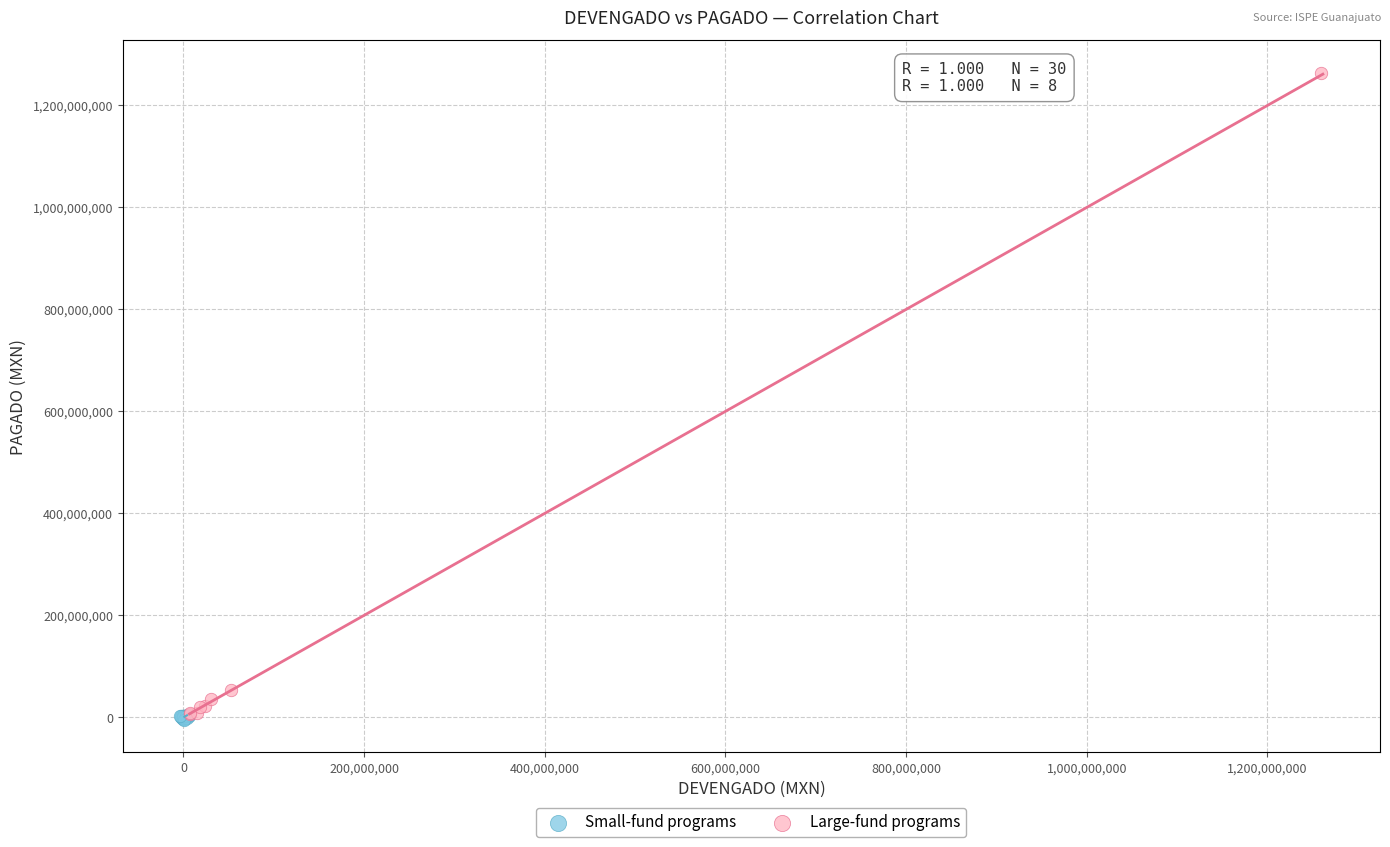

What are all the series names shown in the legend?

Small-fund programs, Large-fund programs